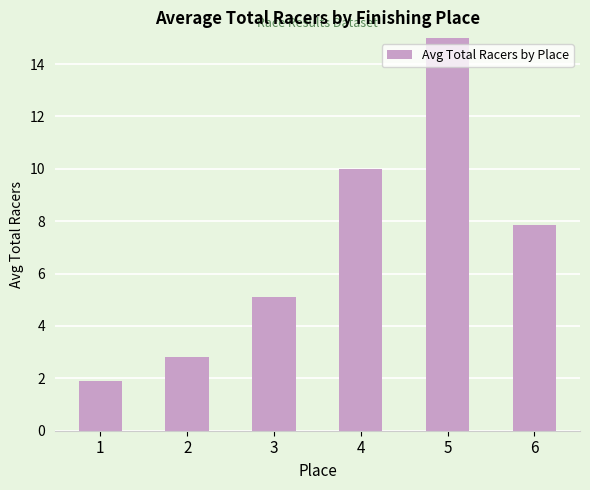

Reading left to right, transcribe all the data shown in this chart.

1=1.9	2=2.8	3=5.1	4=10.0	5=17.0	6=7.9